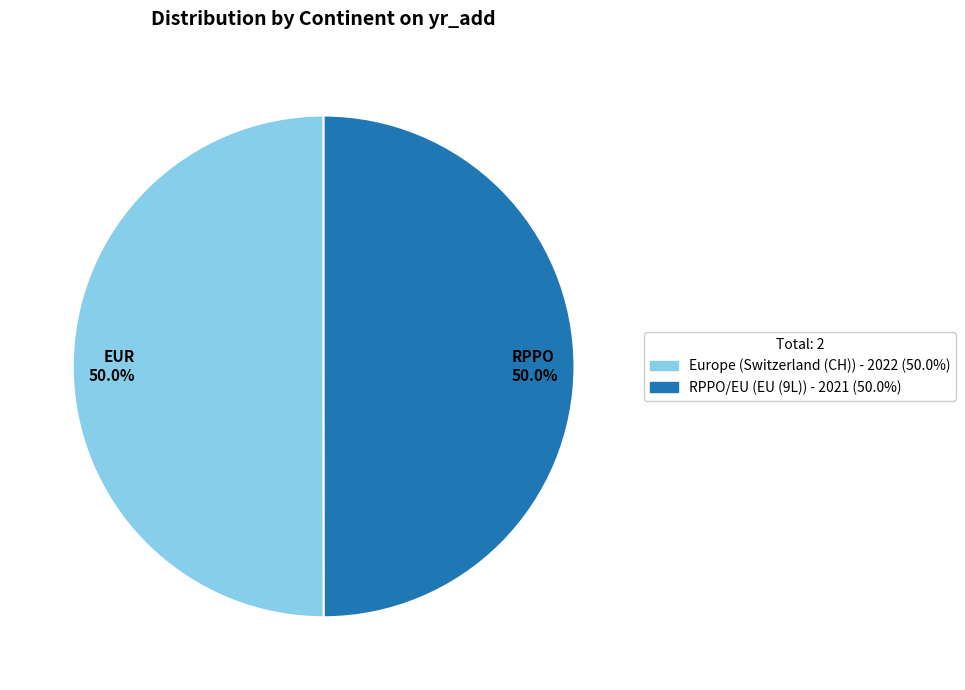

Combined, what portion of the pie is Europe (Switzerland (CH)) - 2022 (50.0%) and RPPO/EU (EU (9L)) - 2021 (50.0%)?

100.0%